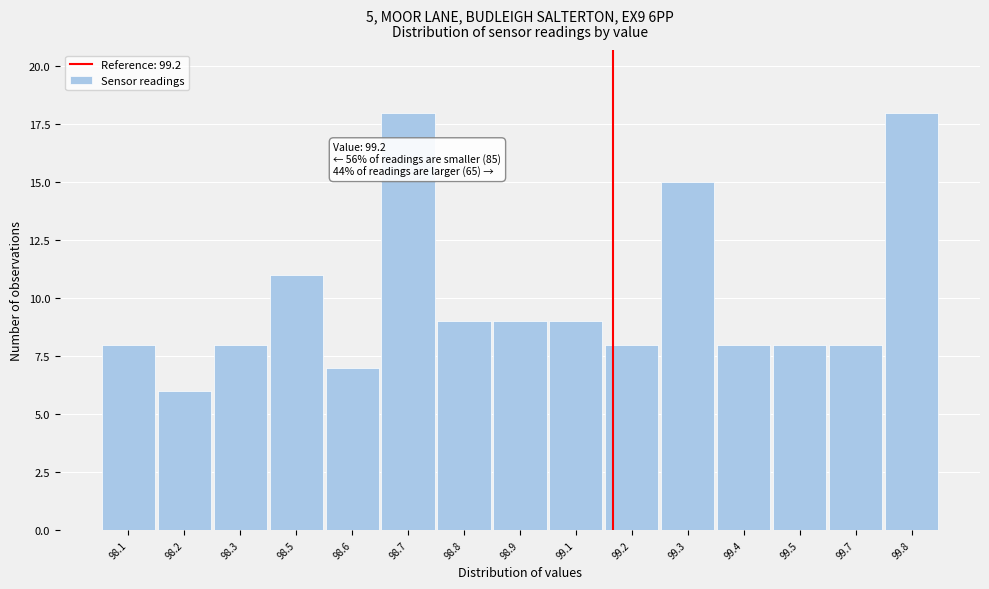

Reading left to right, extract all data points from this chart.

8	6	8	11	7	18	9	9	9	8	15	8	8	8	18